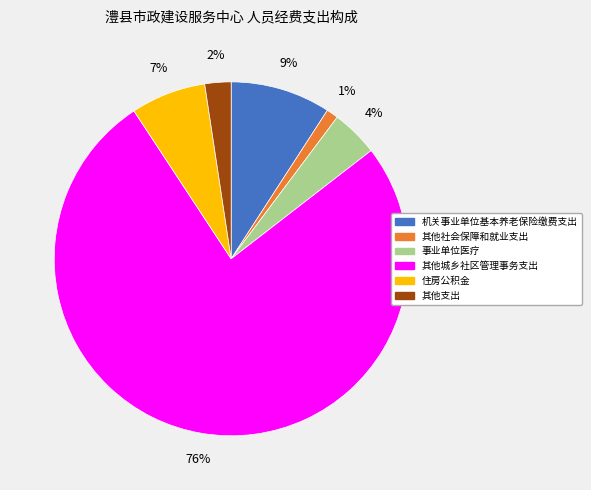

To the nearest percent, what is the average slice percentage?

17%